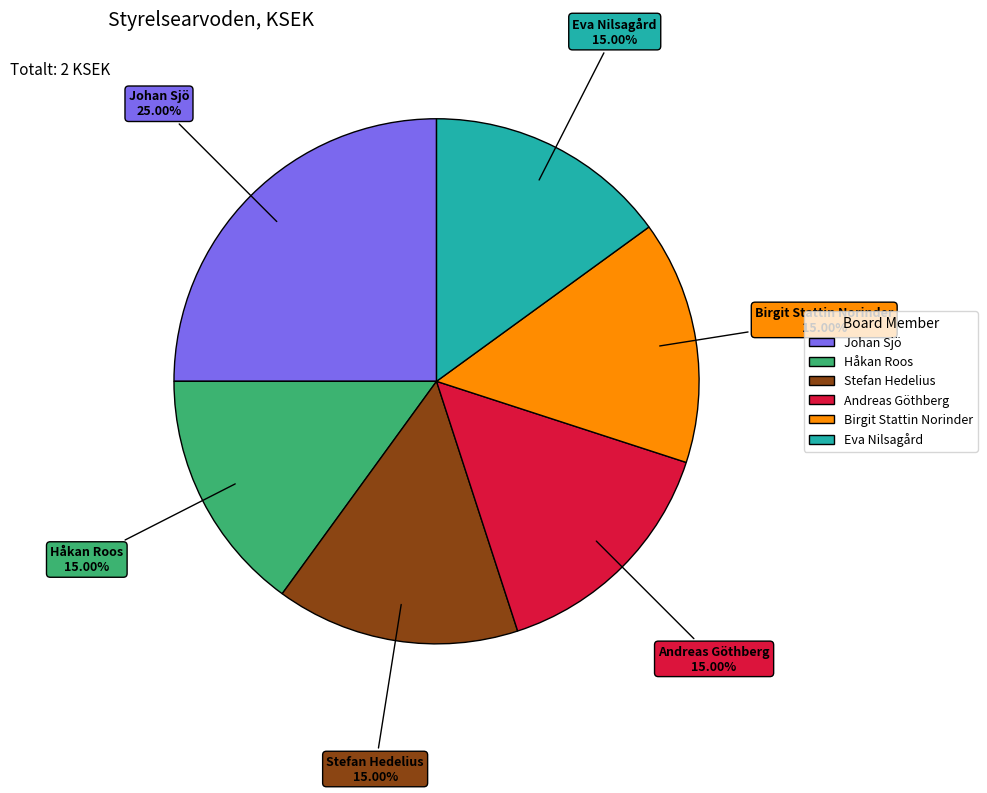

Do Håkan Roos and Birgit Stattin Norinder together represent more than half of the pie?

No